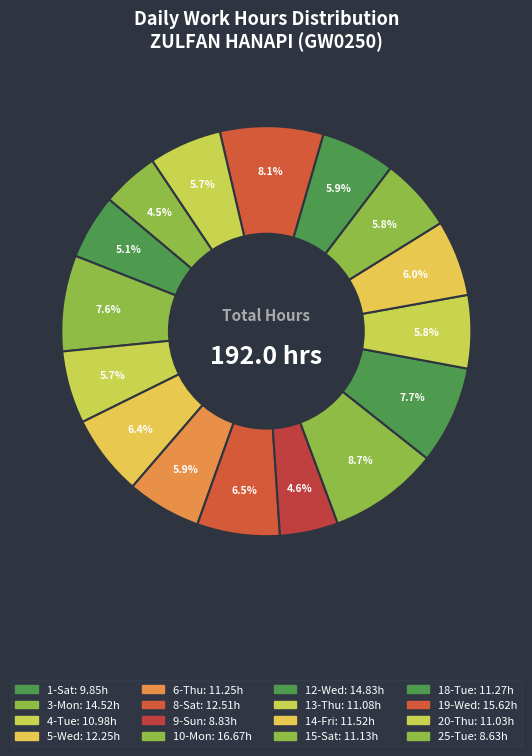

Do 9-Sun and 8-Sat together represent more than half of the pie?

No